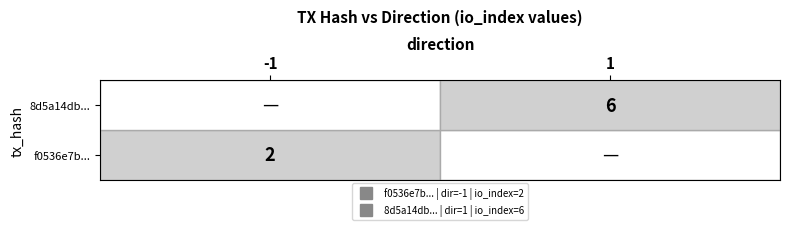

What is the sum of all 8d5a14db... values?

6